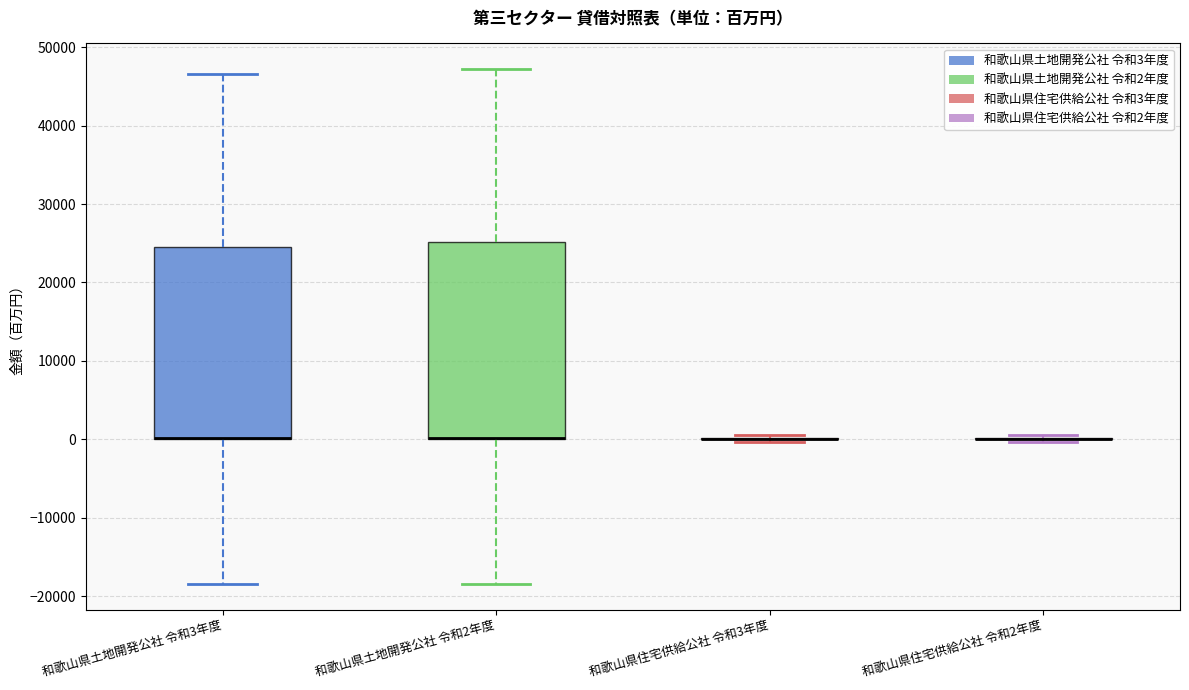

Reading left to right, read every box against the y-axis: the position of its median line, the range the box covers, and the ends of its whiskers. The values are not printed on the chart, so give them approximately, as read against the axis.

和歌山県土地開発公社 令和3年度: median 0 (drawn on the box's lower edge), box 0 to 24000, whiskers -18000 to 47000
和歌山県土地開発公社 令和2年度: median 0 (drawn on the box's lower edge), box 0 to 25000, whiskers -18000 to 47000
和歌山県住宅供給公社 令和3年度: box collapsed to a line at 0, whiskers 0 to 0
和歌山県住宅供給公社 令和2年度: box collapsed to a line at 0, whiskers 0 to 1000